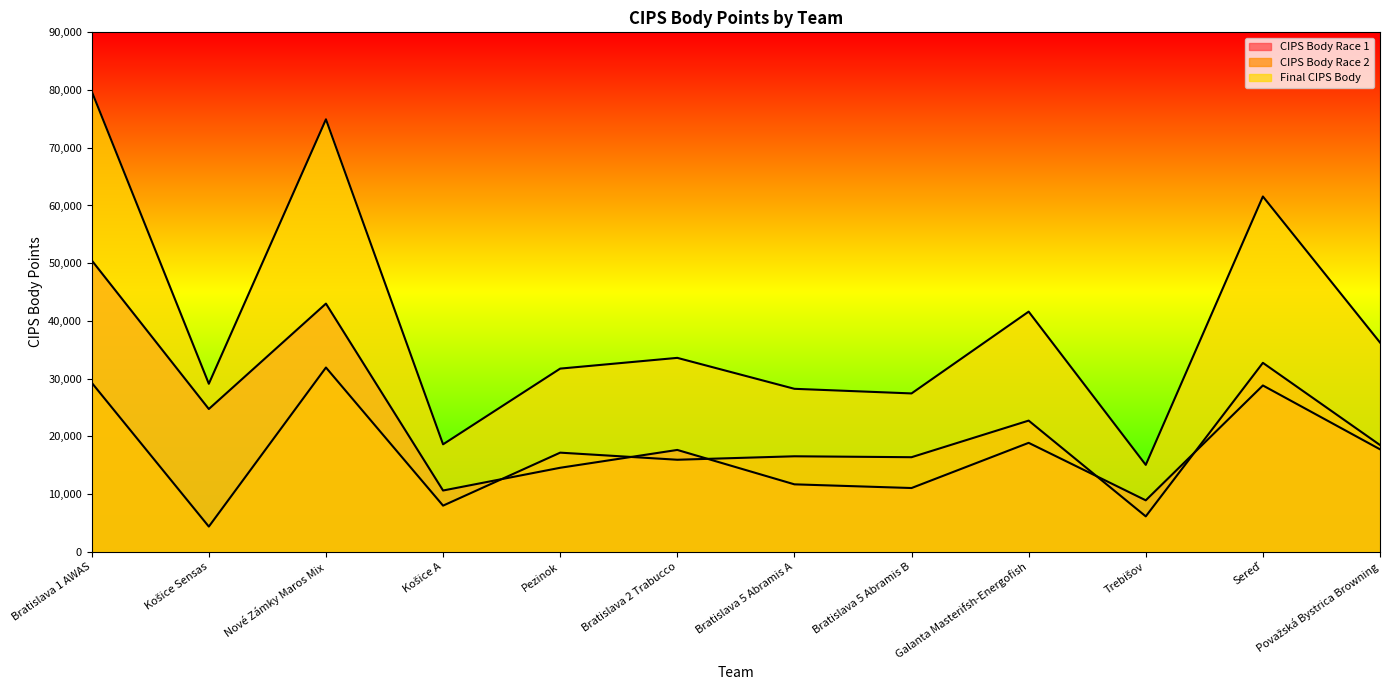

True or false: Final CIPS Body and CIPS Body Race 2 cross at least once.

False